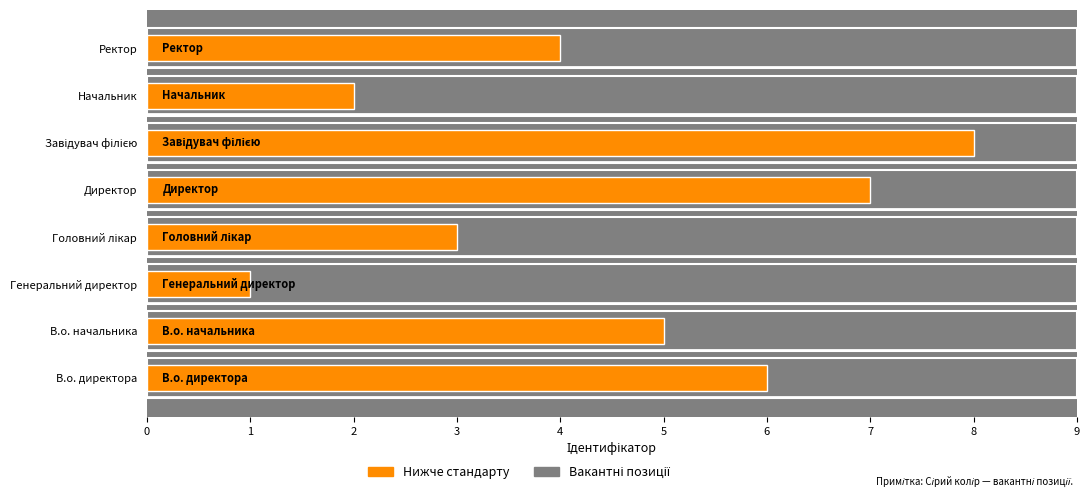

Reading left to right, what are all the values shown in this chart?

6	5	1	3	7	8	2	4